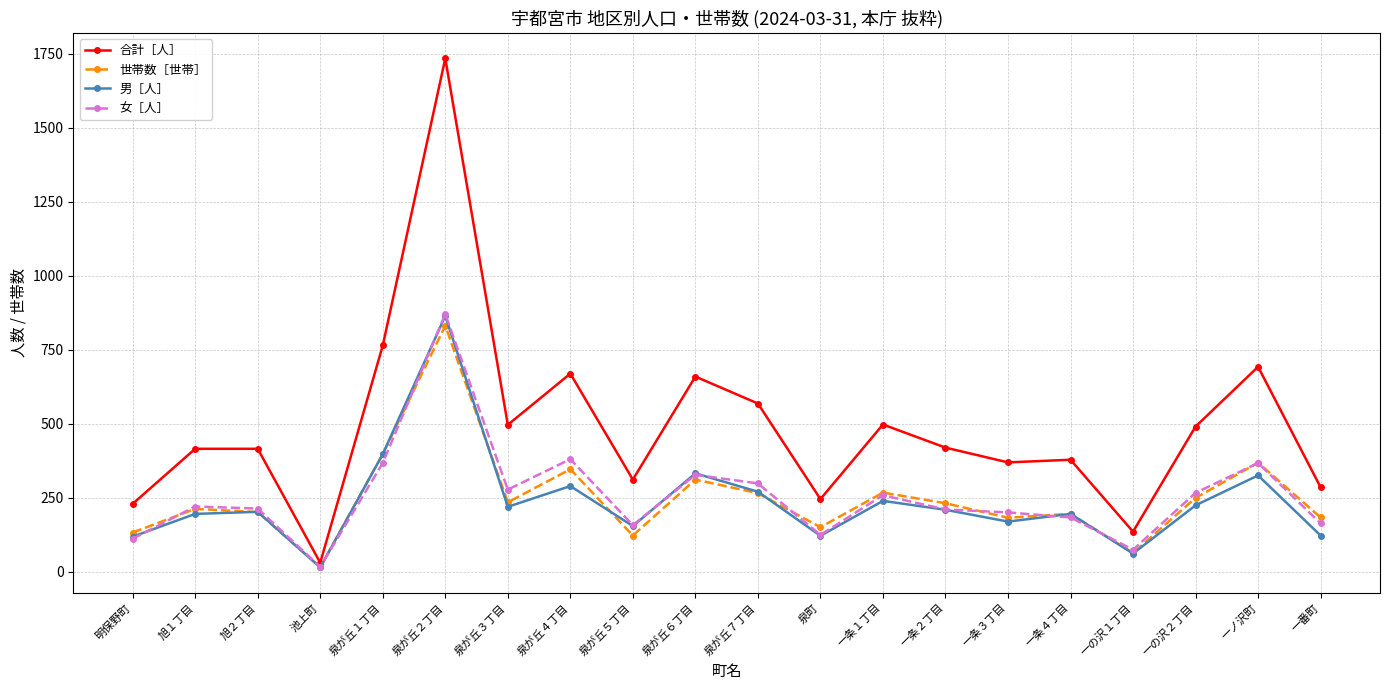

What is the difference between the 女［人］ values at 池上町 and 一ノ沢町?

351